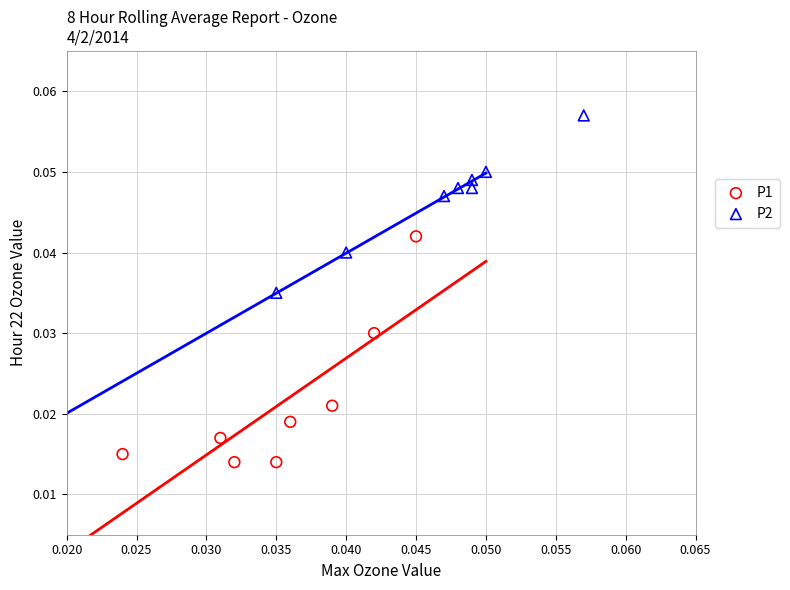

Which series reaches the minimum Y coordinate?

P1